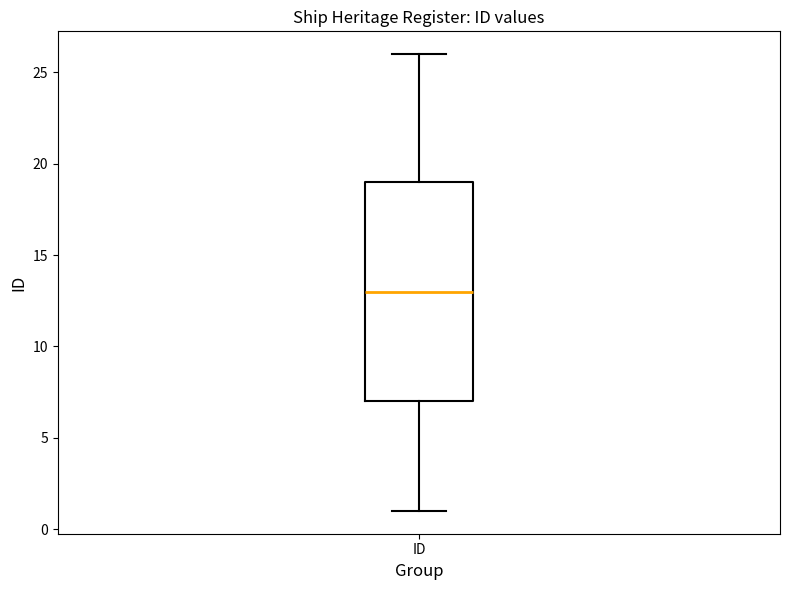

Where does the lower whisker of the box for ID end on the y-axis? The values are not printed on the chart, so give them approximately, as read against the axis.

1